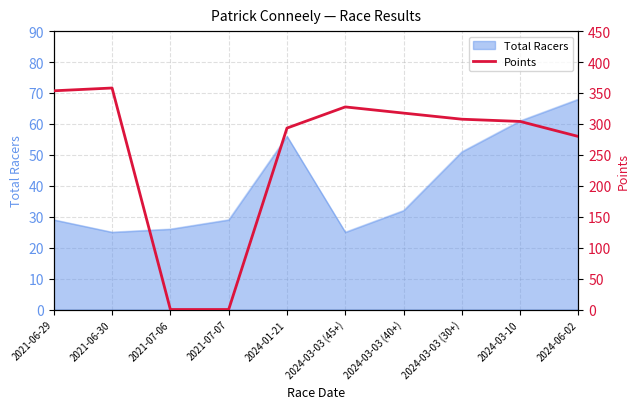

Is it true that the value at 2021-07-07 is 241.5?

False